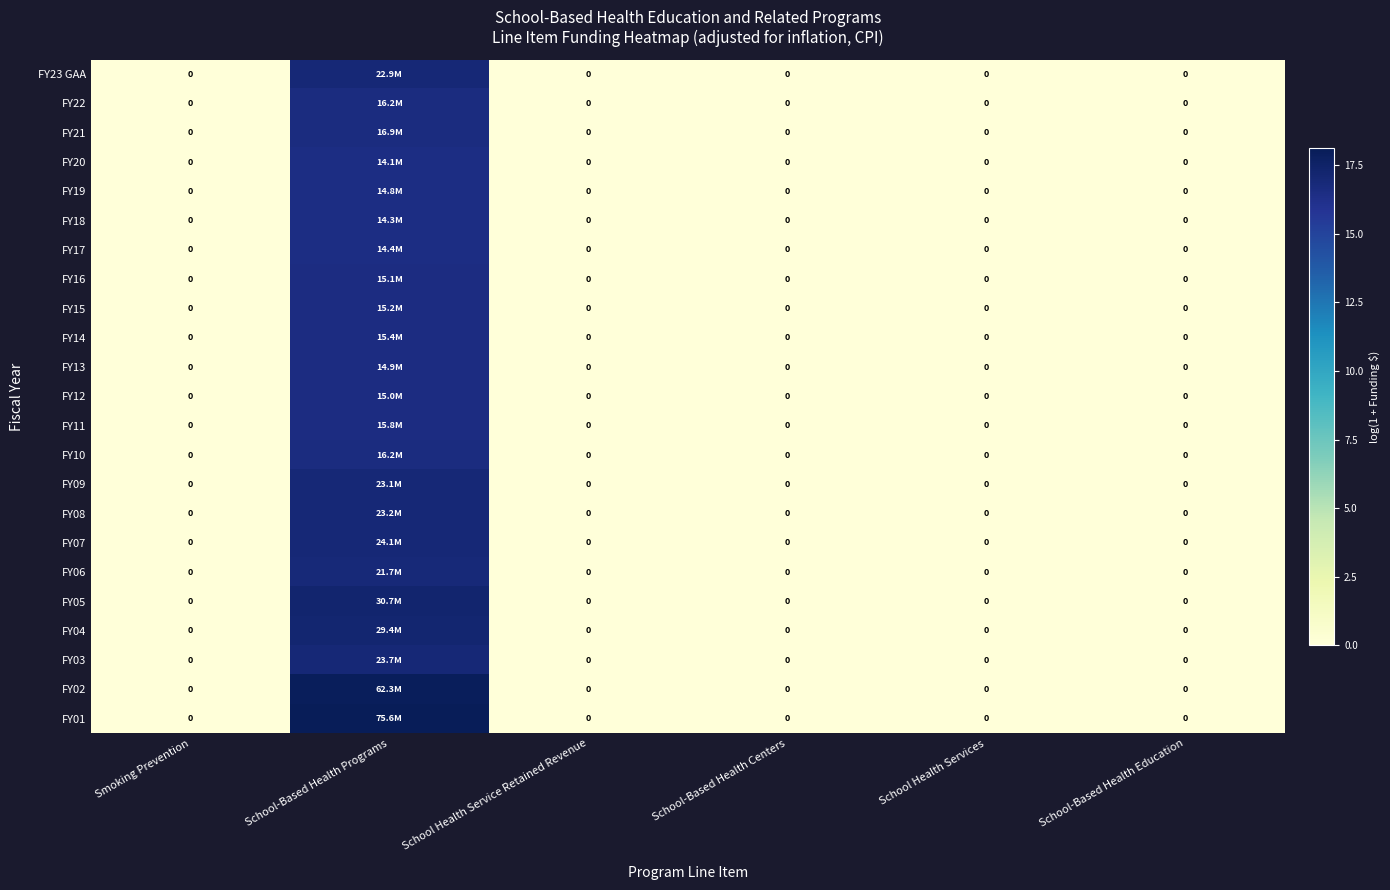

Which category has the highest value across all series?

School-Based Health Programs